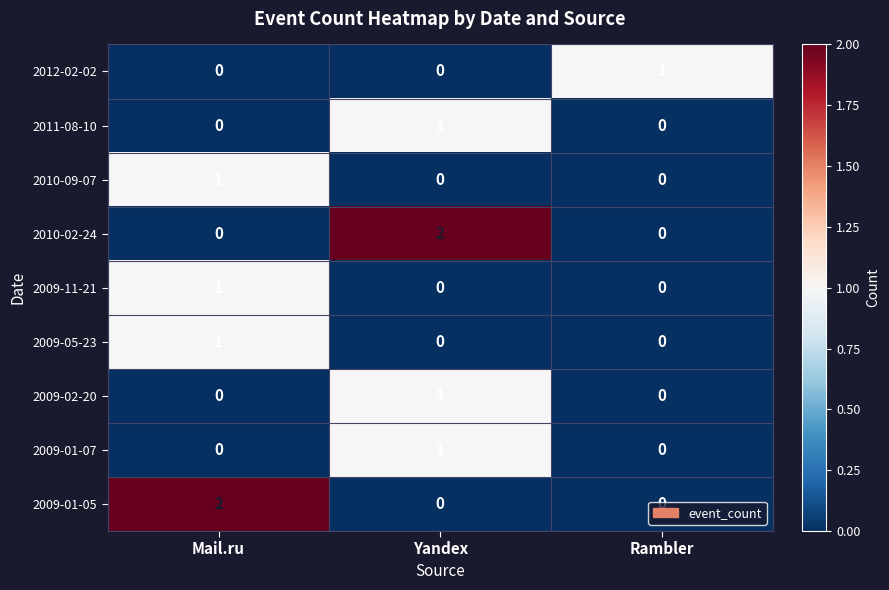

How many 2009-11-21 values are between 0 and 1?

3